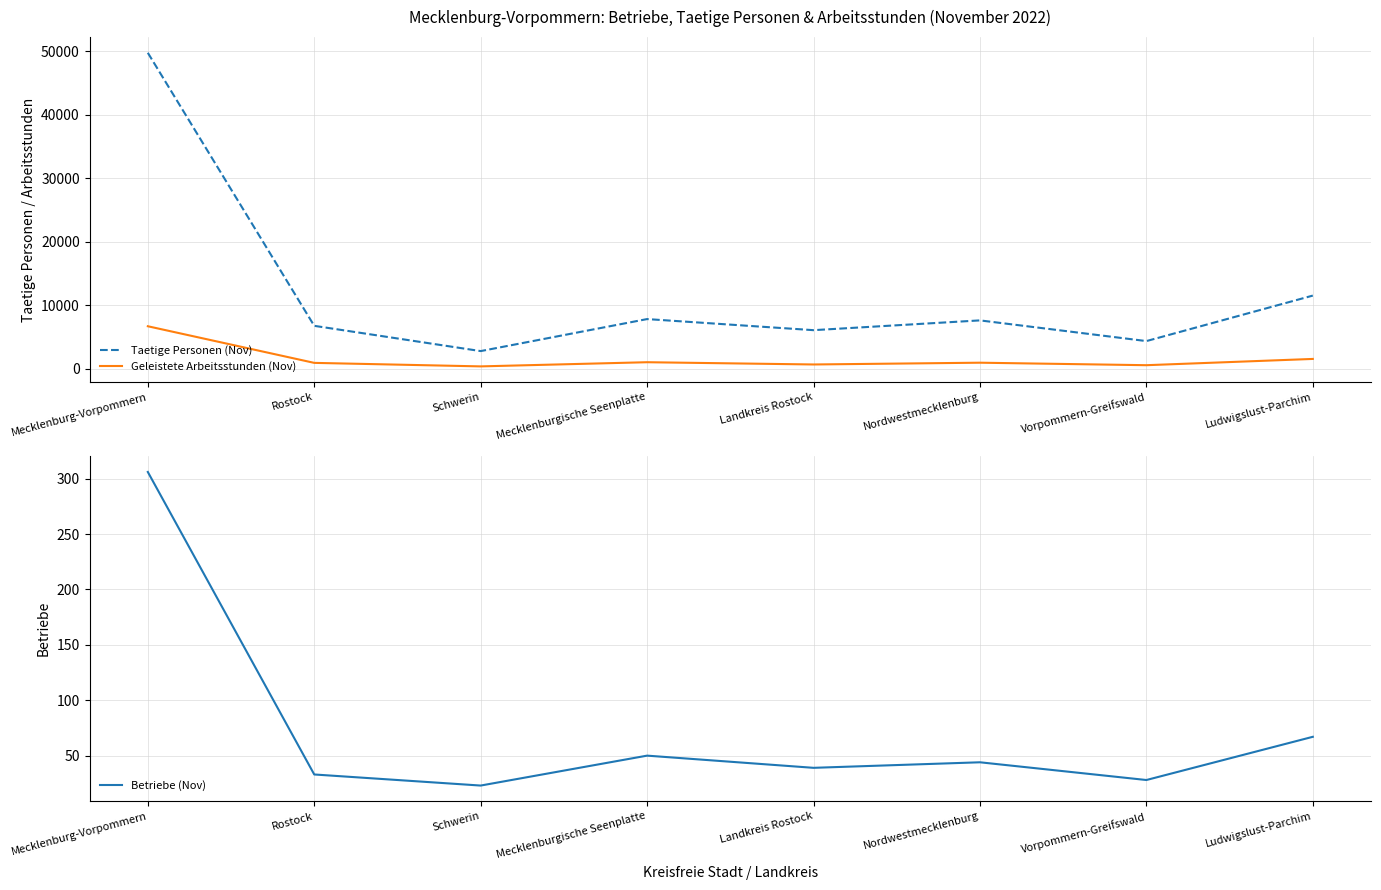

How many values in the Taetige Personen (Nov) series exceed 7645?

3